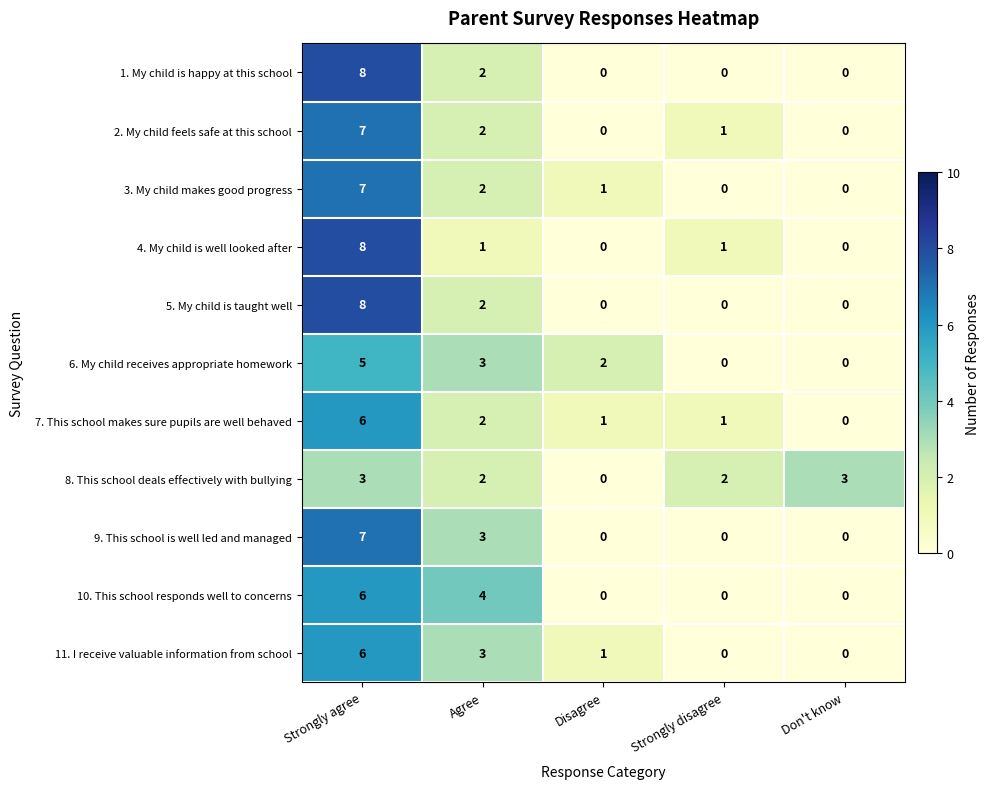

What is the difference between the maximum and minimum values in the 11. I receive valuable information from school series?

6